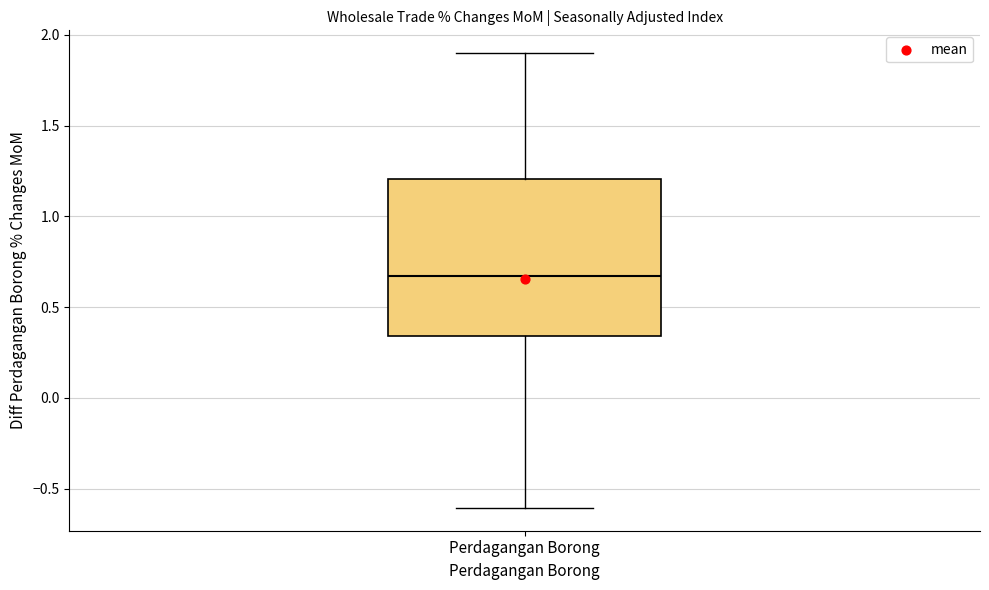

Read this box plot against the y-axis: the position of the median line, the range covered by the box, and the ends of both whiskers. The values are not printed on the chart, so give them approximately, as read against the axis.

median 0.65, box 0.35 to 1.20, whiskers -0.60 to 1.90